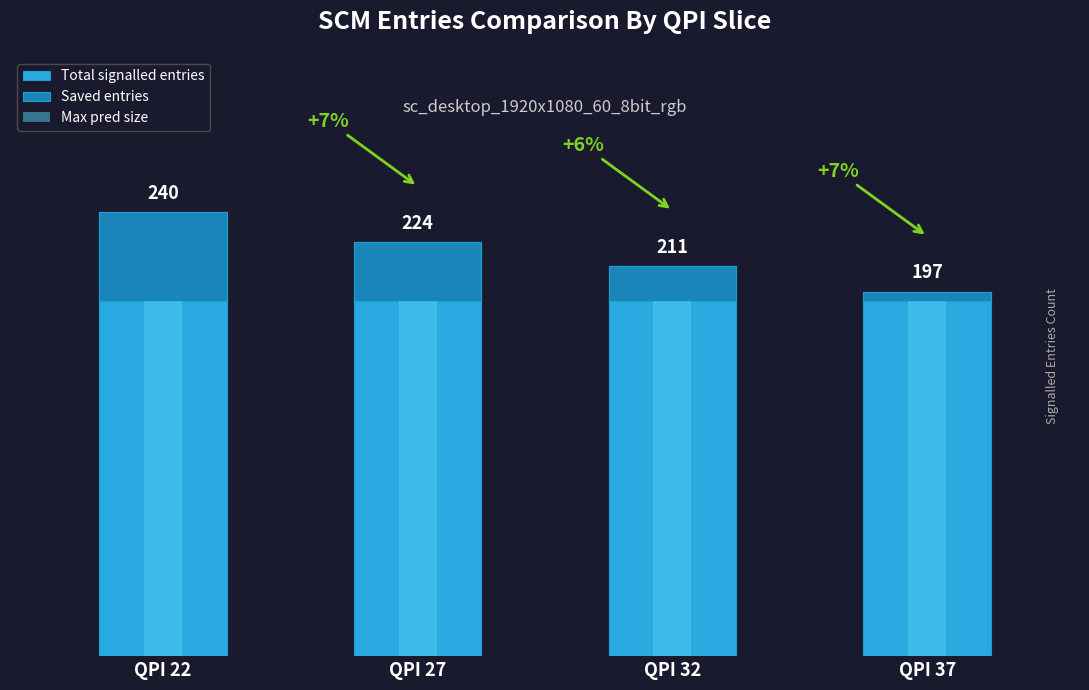

How many bars are there in total?

12